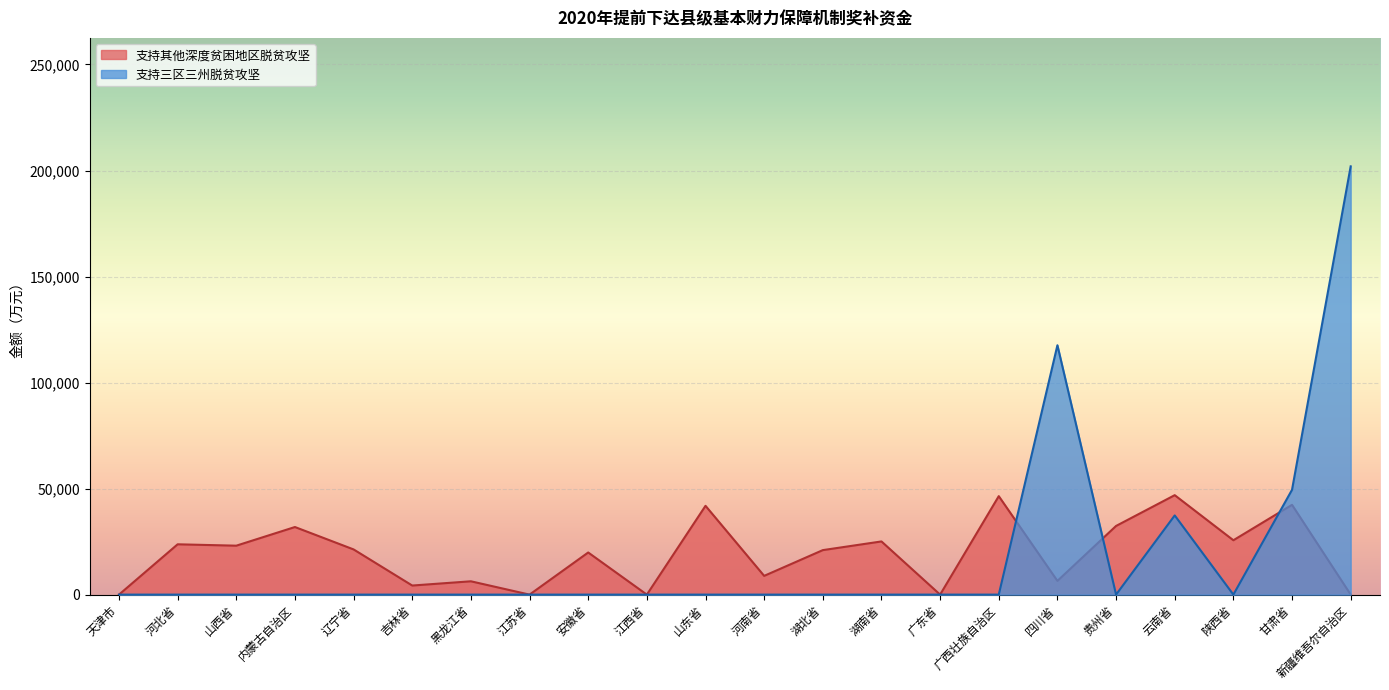

Is it true that 支持其他深度贫困地区脱贫攻坚 equals 31875 at 内蒙古自治区?

True